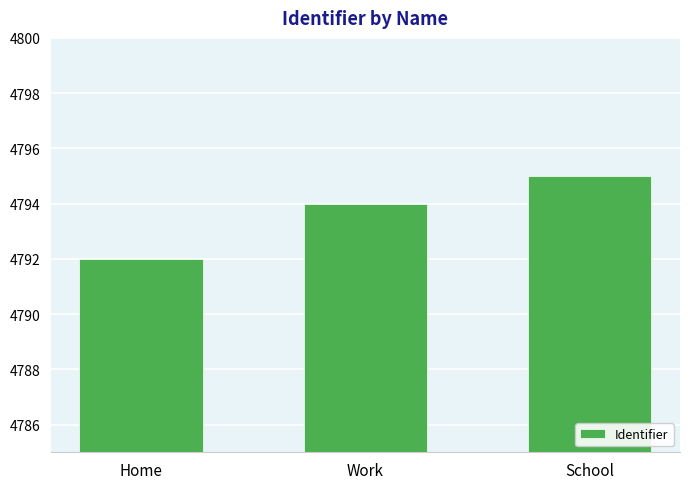

What is the average value?

4794